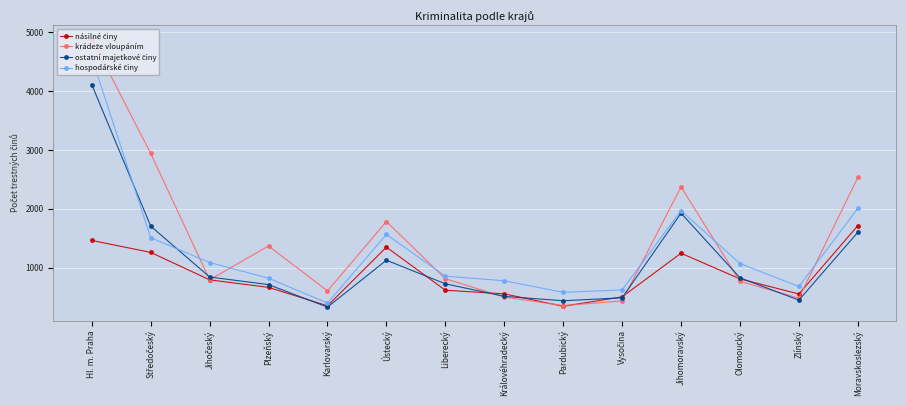

Count the number of categories in the chart.

14